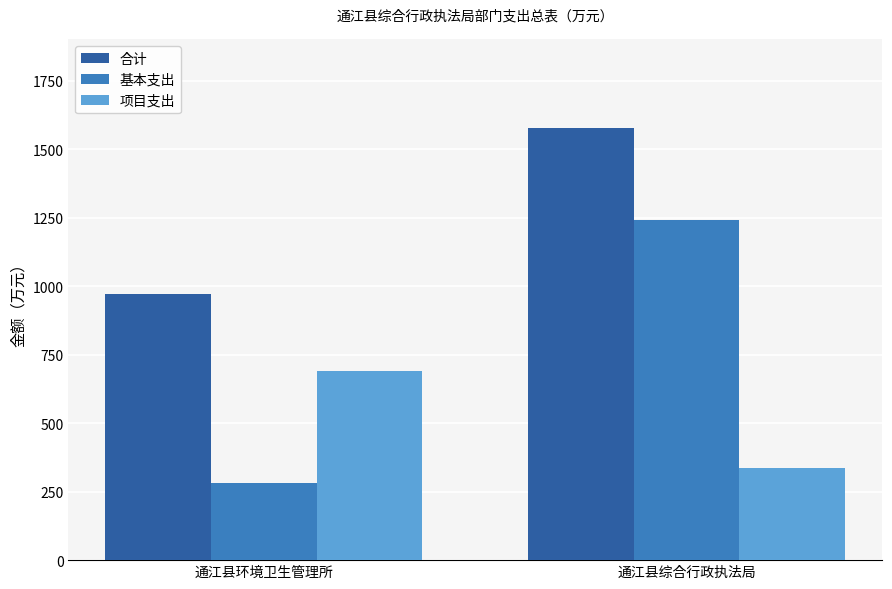

True or false: 合计 has a value of 971.8 at 通江县环境卫生管理所.

True